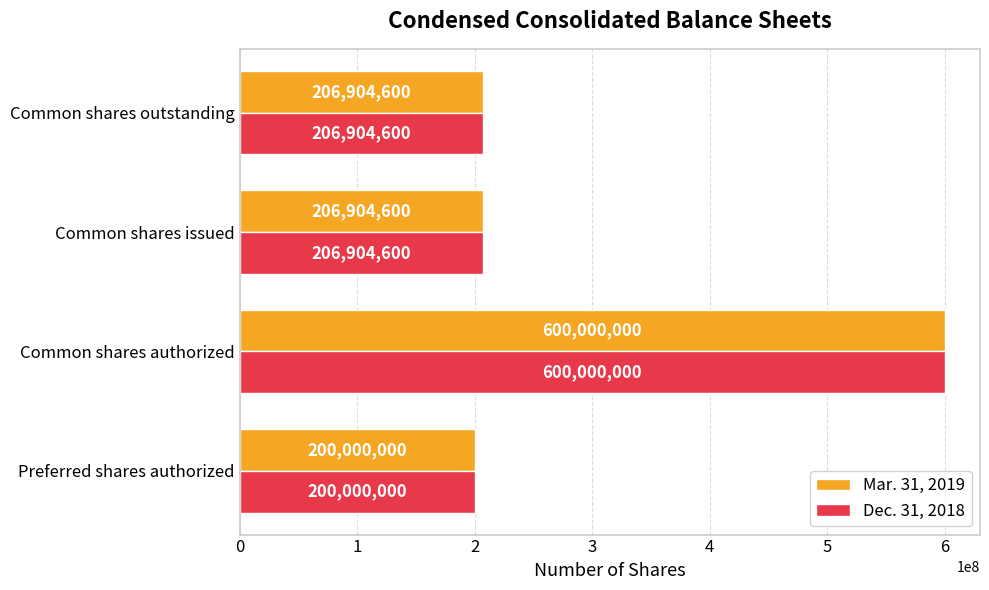

At which category is the sum across all series the highest?

Common shares authorized